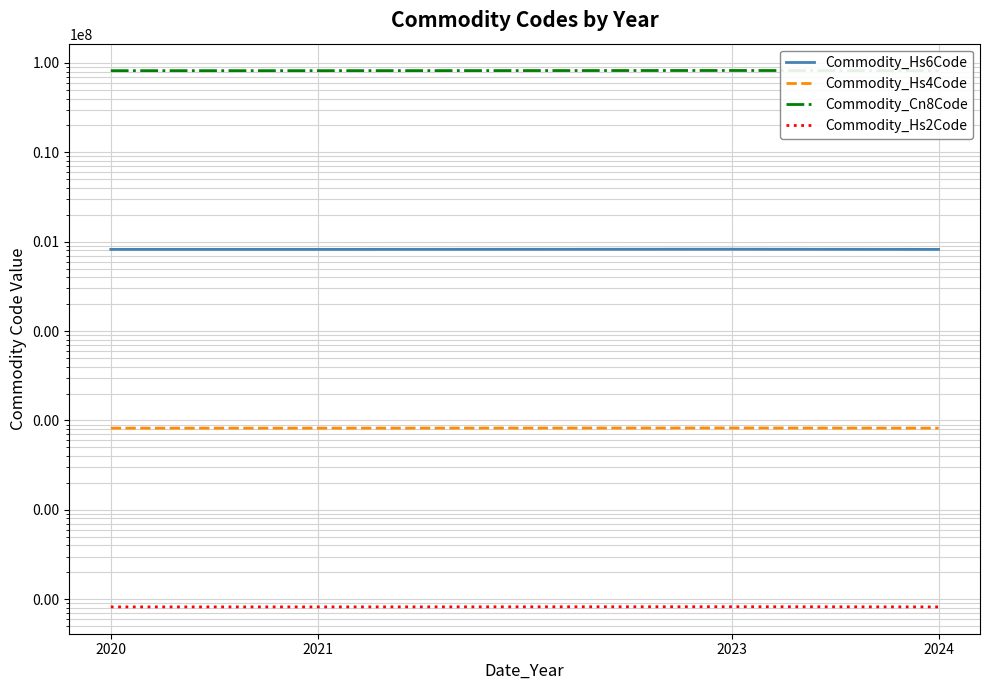

True or false: Commodity_Hs4Code and Commodity_Hs2Code cross at least once.

False